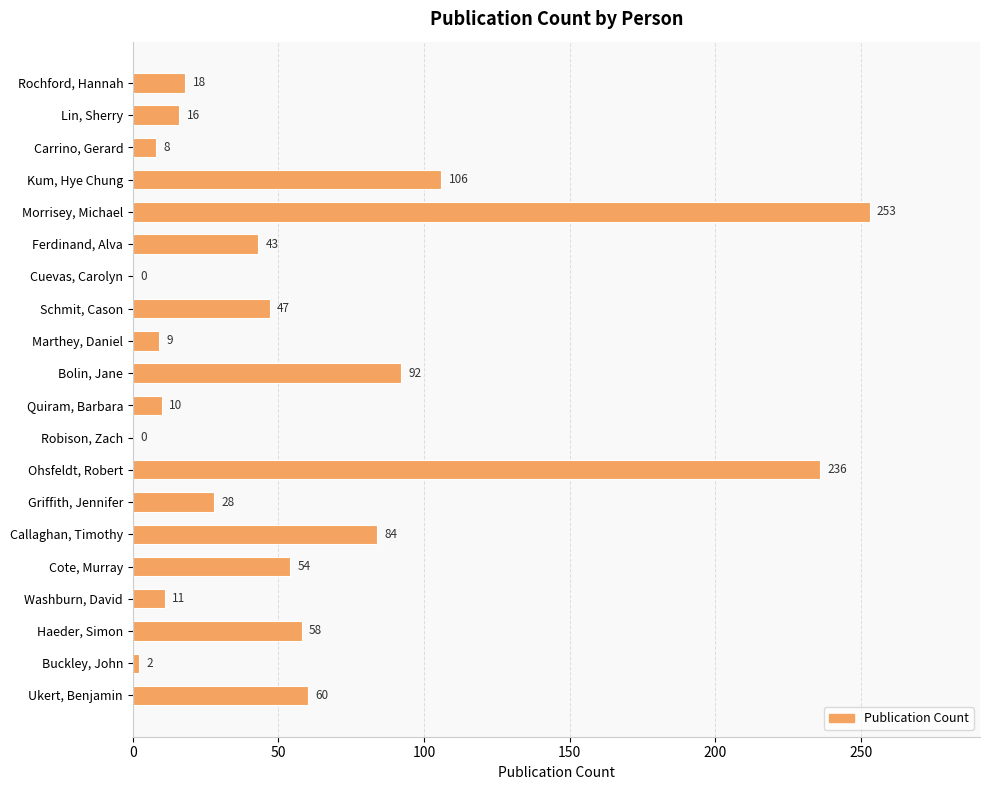

Reading bottom to top, transcribe all the data shown in this chart.

Ukert, Benjamin=60	Buckley, John=2	Haeder, Simon=58	Washburn, David=11	Cote, Murray=54	Callaghan, Timothy=84	Griffith, Jennifer=28	Ohsfeldt, Robert=236	Robison, Zach=0	Quiram, Barbara=10	Bolin, Jane=92	Marthey, Daniel=9	Schmit, Cason=47	Cuevas, Carolyn=0	Ferdinand, Alva=43	Morrisey, Michael=253	Kum, Hye Chung=106	Carrino, Gerard=8	Lin, Sherry=16	Rochford, Hannah=18